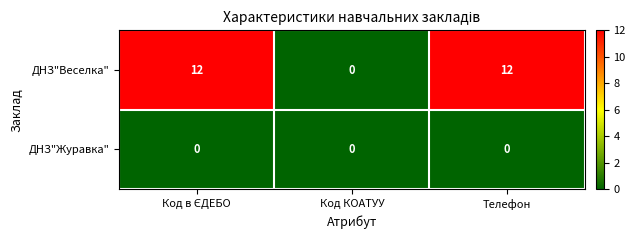

Which series has the widest spread of values?

ДНЗ"Веселка"